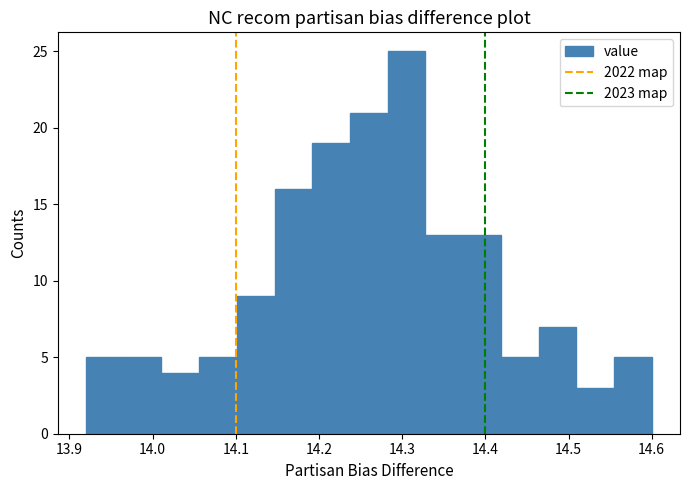

Reading left to right, list every bar in this chart as the range it spans on the x-axis followed by its height. Neither the bar edges nor the heights are printed on the chart, so give them approximately, as read against the axes.

13.92 to 13.97: 5
13.97 to 14.01: 5
14.01 to 14.06: 4
14.06 to 14.10: 5
14.10 to 14.15: 9
14.15 to 14.19: 16
14.19 to 14.24: 19
14.24 to 14.28: 21
14.28 to 14.33: 25
14.33 to 14.37: 13
14.37 to 14.42: 13
14.42 to 14.46: 5
14.46 to 14.51: 7
14.51 to 14.55: 3
14.55 to 14.60: 5